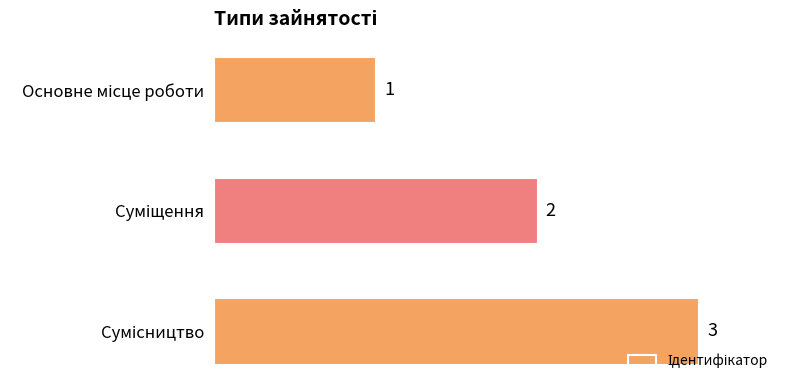

What is the value of the 1st bar from the top?

1